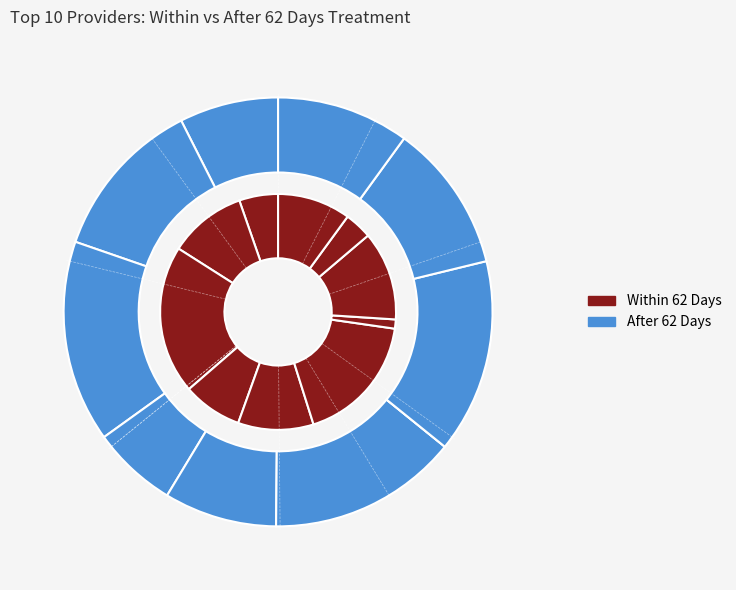

Is the sum of BRADFORD and BARNSLEY greater than half?

No